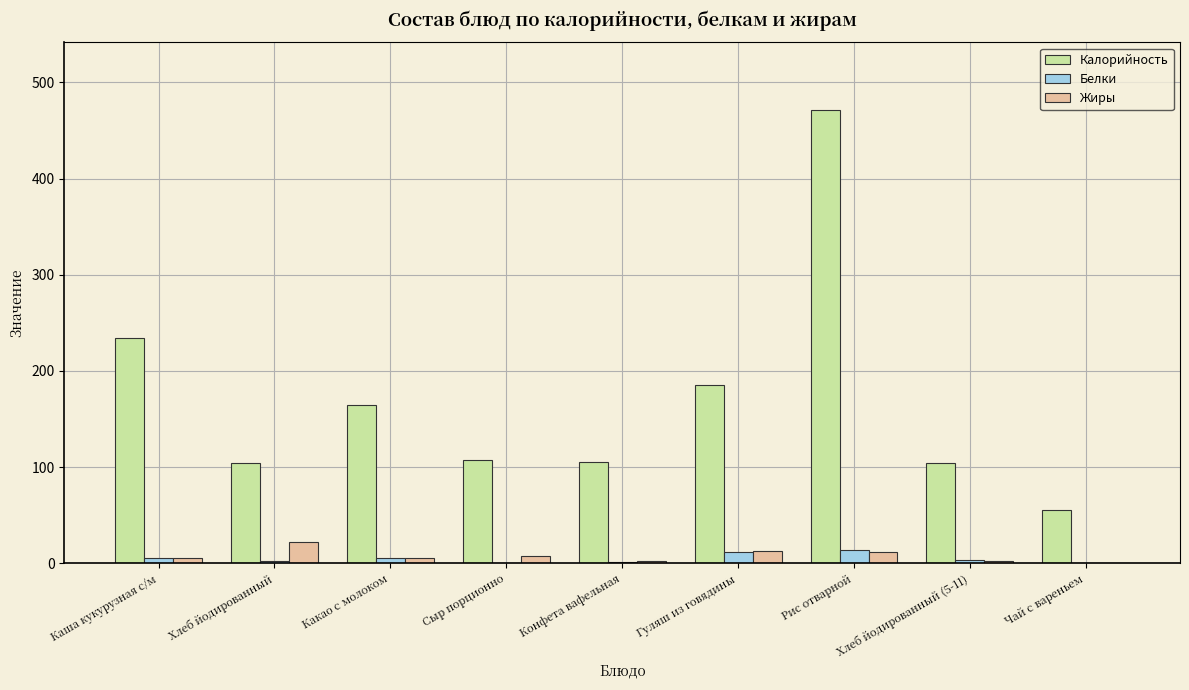

What is the sum of all Калорийность values?

1531